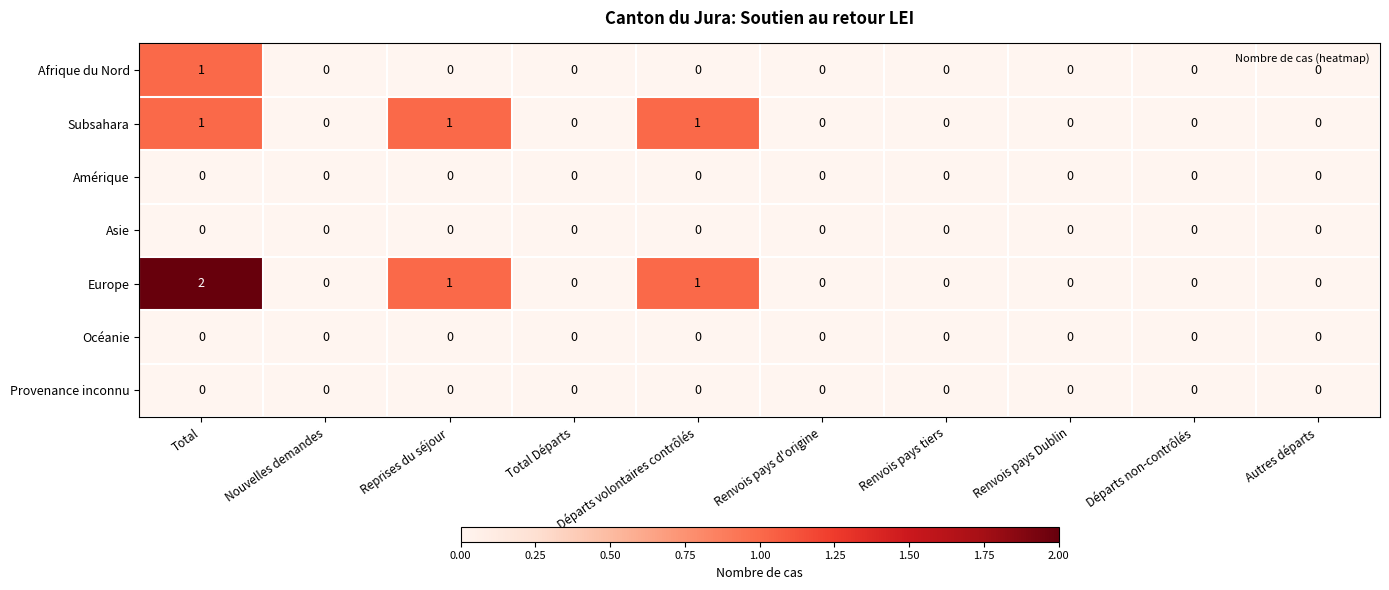

The value of Asie at Renvois pays tiers is 0. True or false?

True